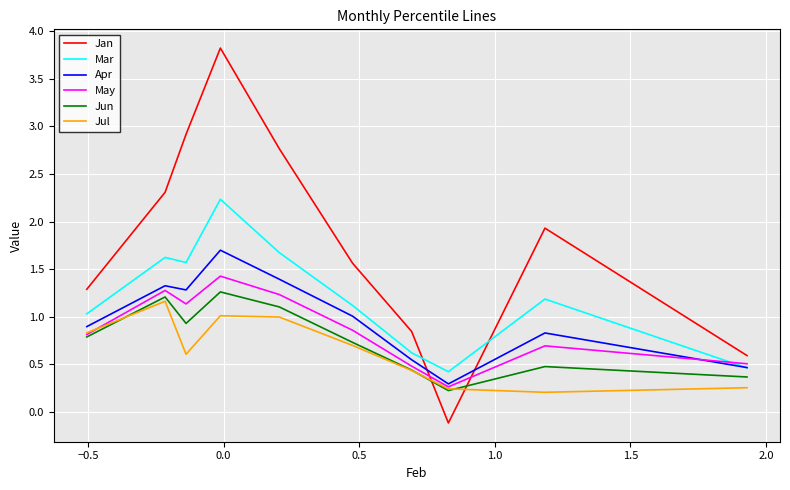

True or false: Apr has a value of 0.1 at 0.0.

False